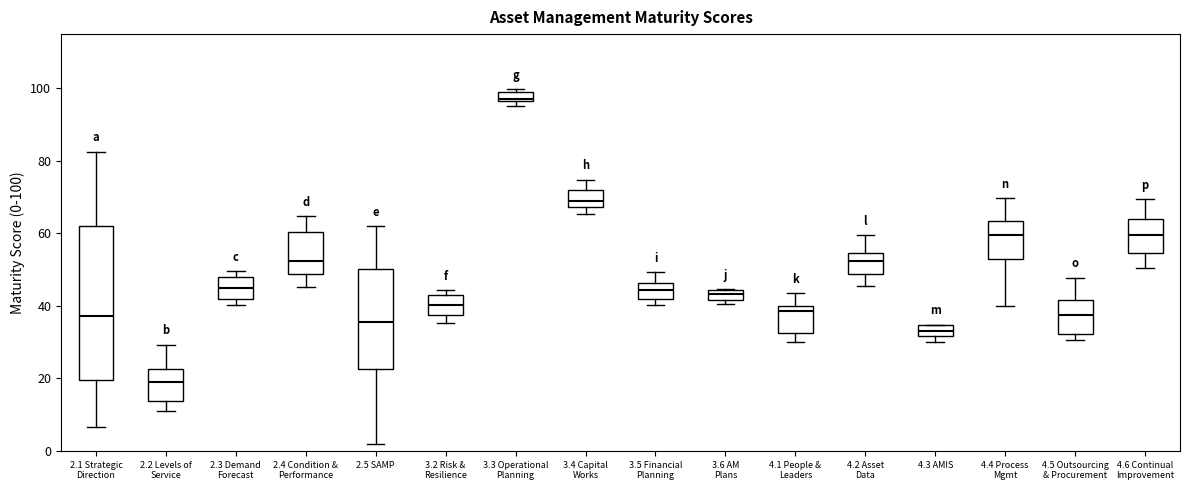

Where is the lower edge of the box for 2.3 Demand Forecast on the y-axis? The values are not printed on the chart, so give them approximately, as read against the axis.

42